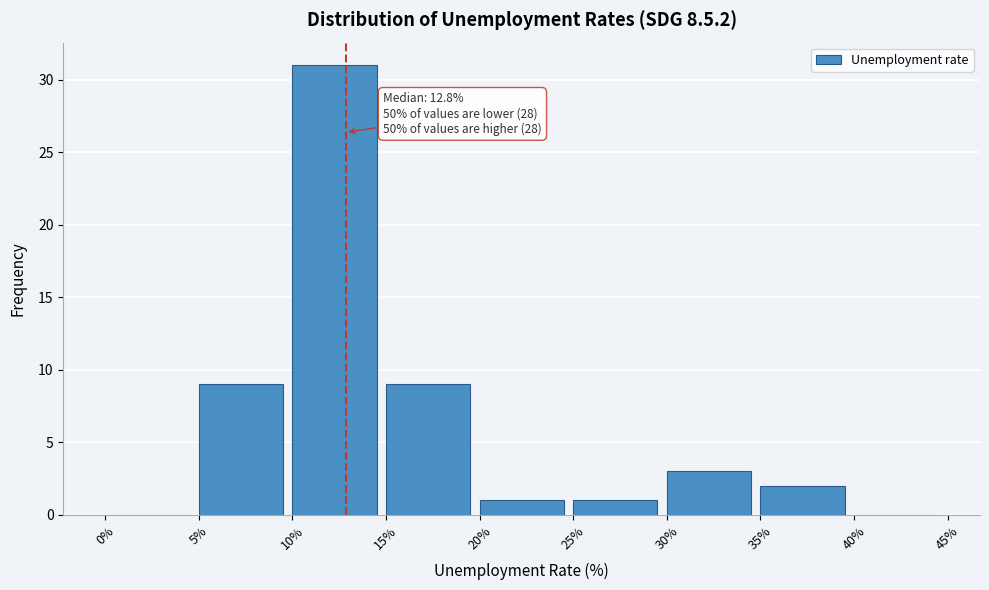

Which range on the x-axis has the tallest bar?

10% to 15%